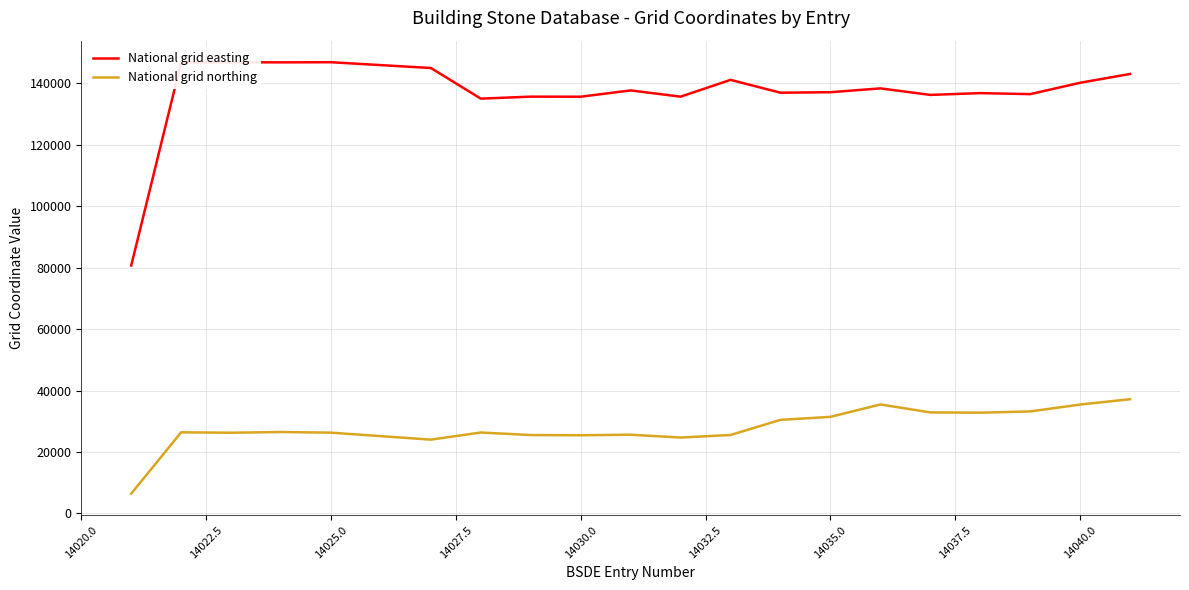

What is the greatest value displayed?

146913